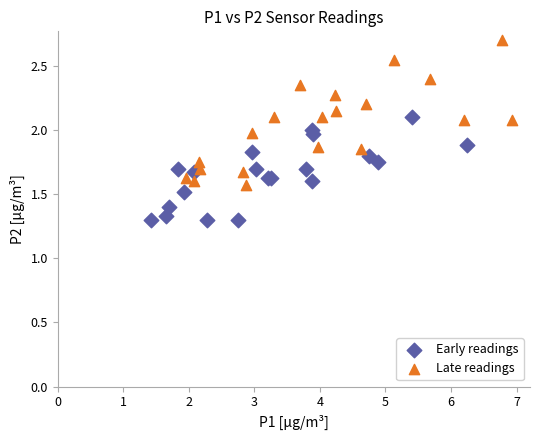

Which series has the widest spread of Y values?

Late readings